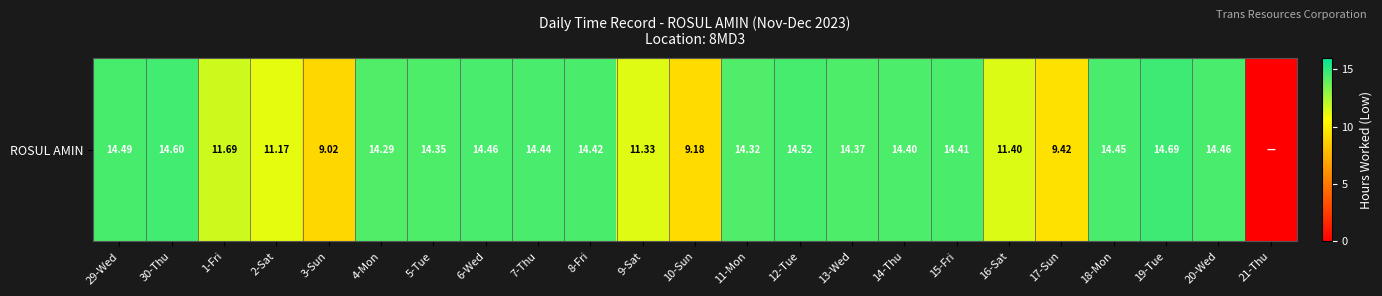

Which label corresponds to the smallest value in the chart?

21-Thu